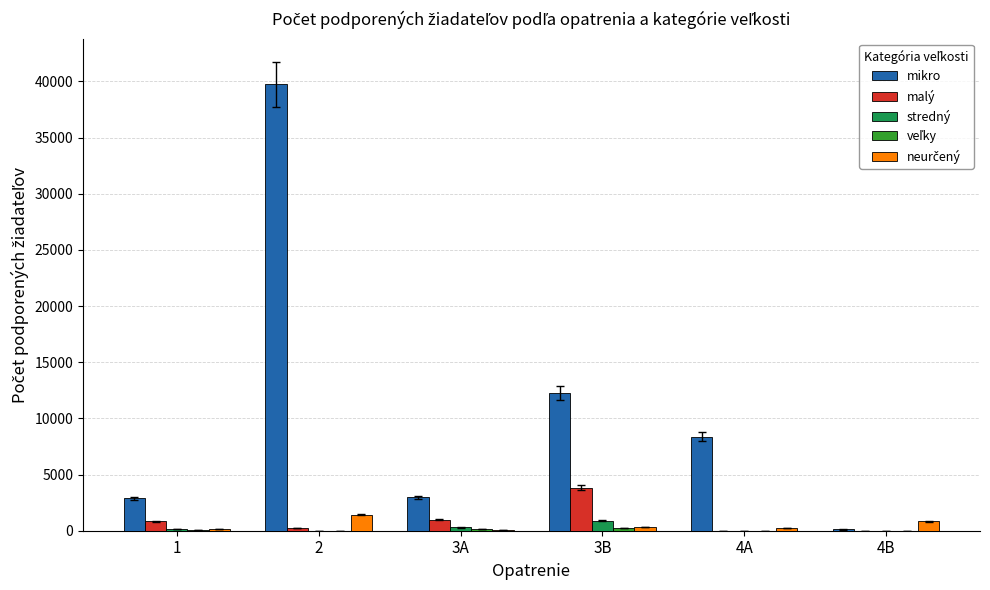

The value of malý at 3A is 974. True or false?

True